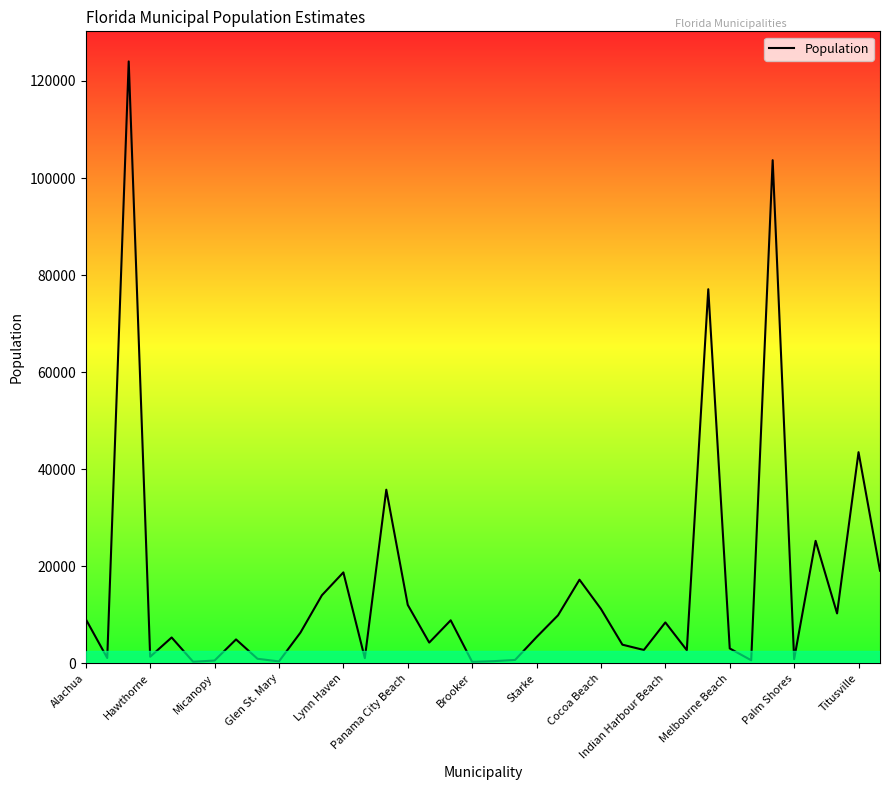

How many interior local valleys (lower than both neighbors) does the data have?

12